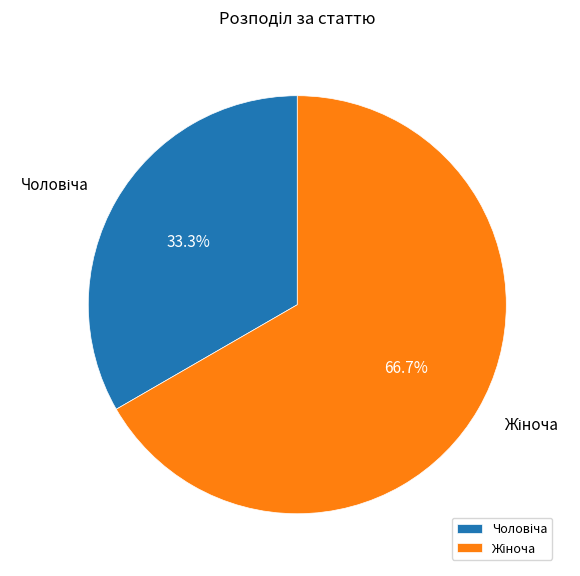

Is there any slice that represents more than half of the pie?

Yes